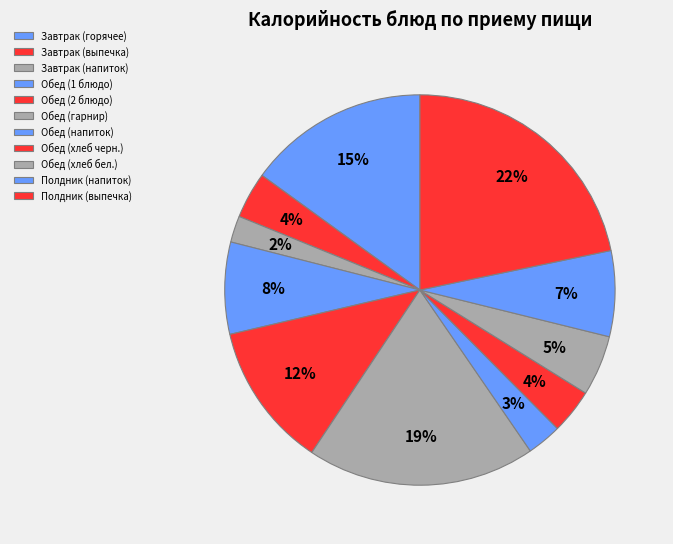

How many segments does this pie chart have?

11